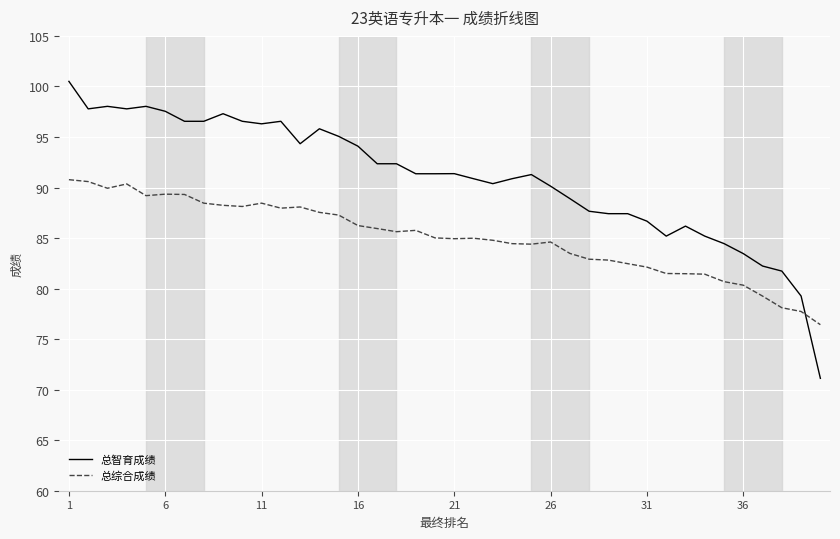

What is the smallest value displayed?

71.1